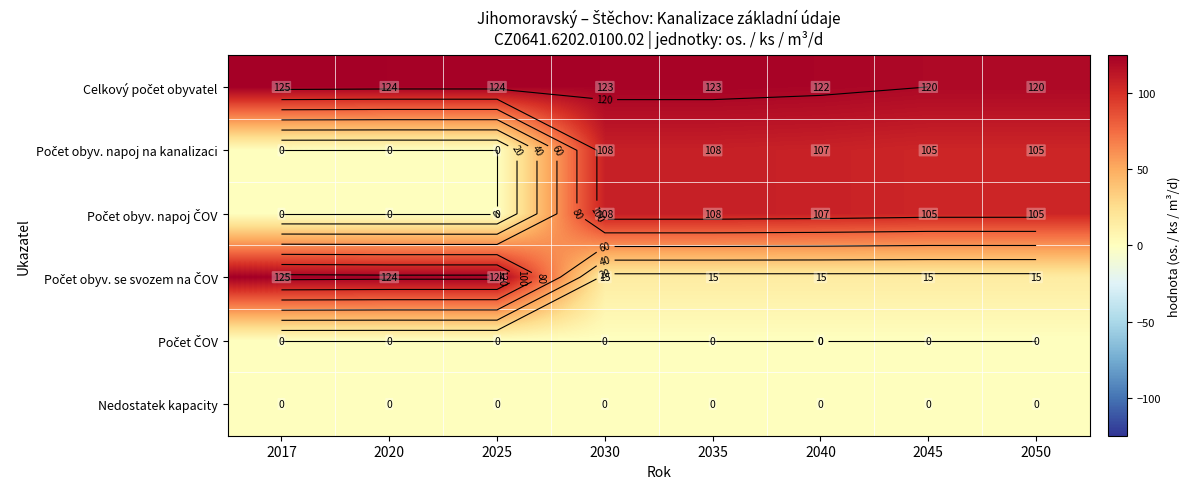

The value of Počet obyv. napoj na kanalizaci at 2035 is 108. True or false?

True